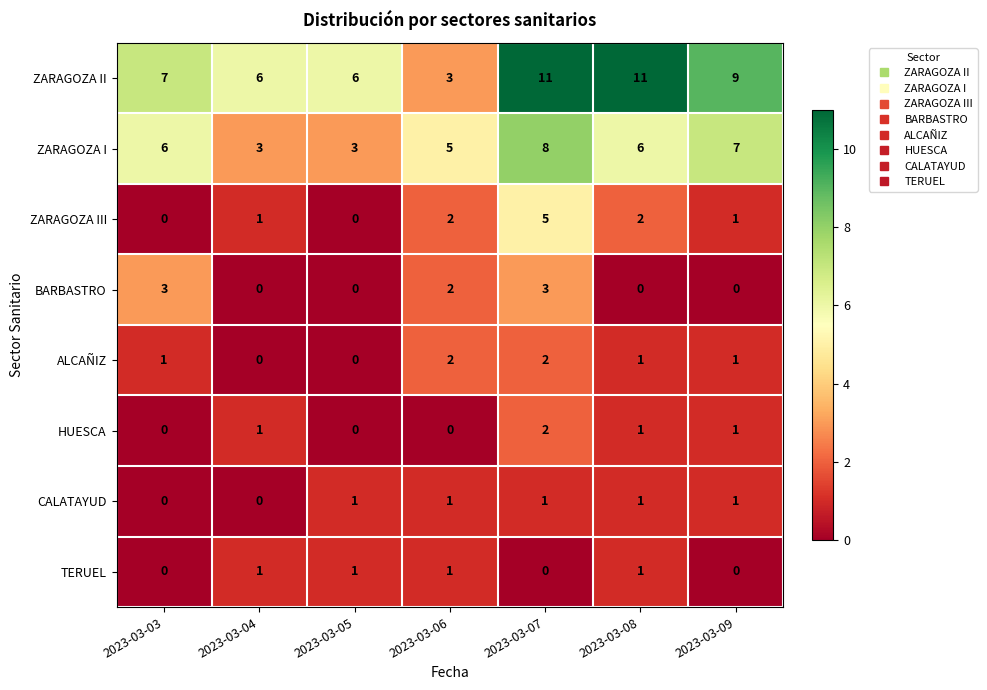

What is the difference between the highest and lowest values at 2023-03-05?

6